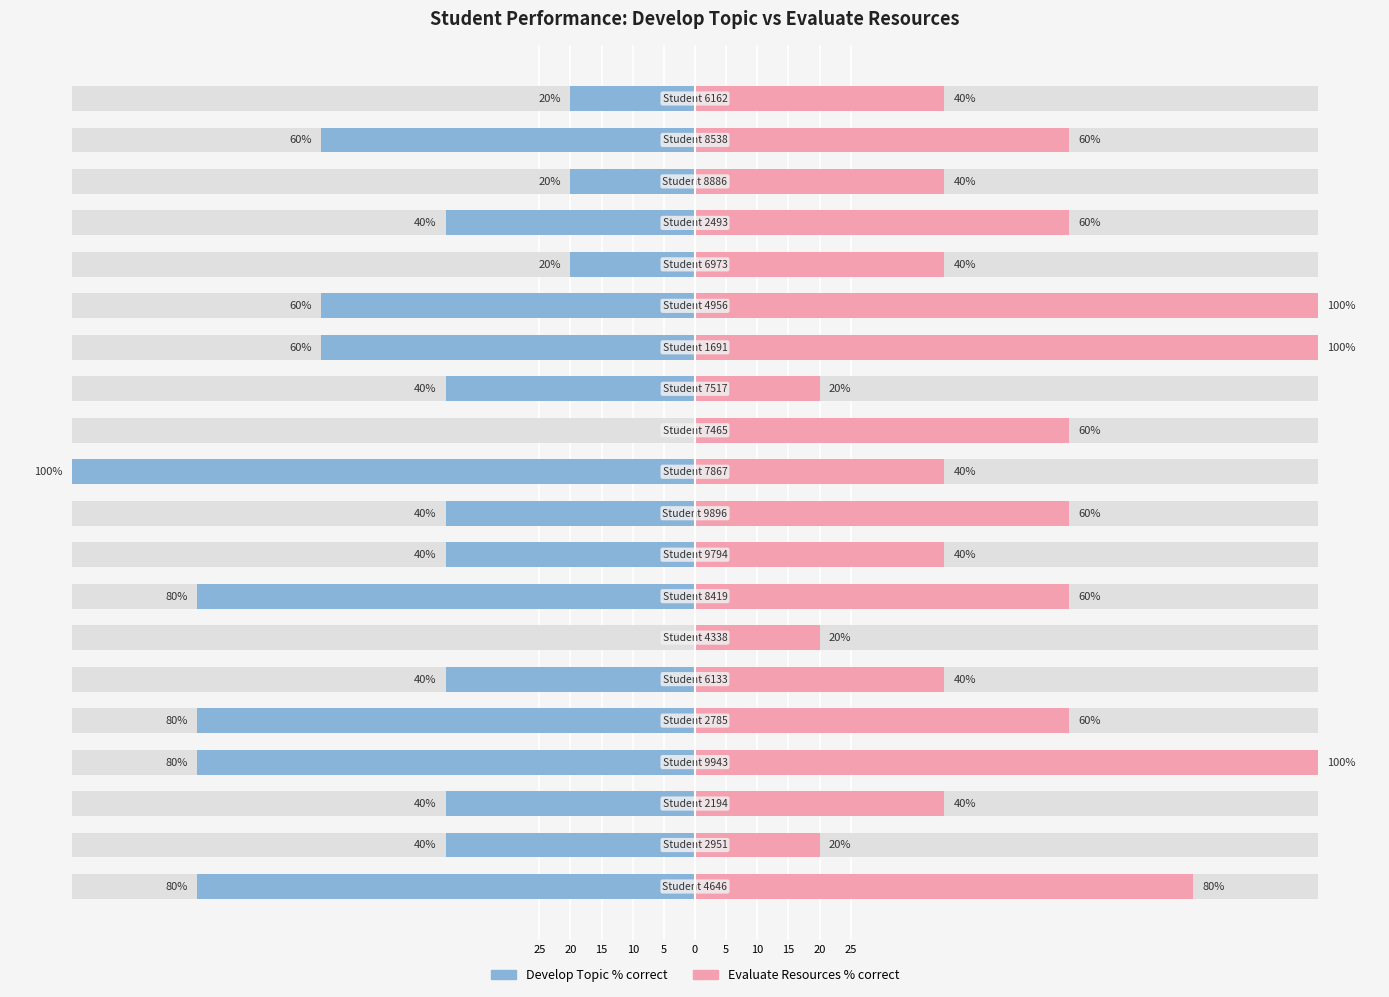

What is the average value of the Evaluate Resources and Info % correct series?

54